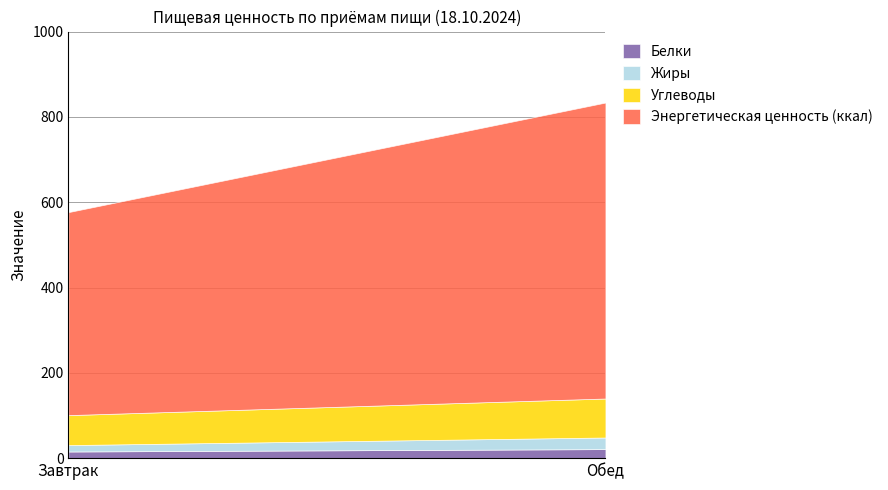

What is the sum of all Белки values?

36.7